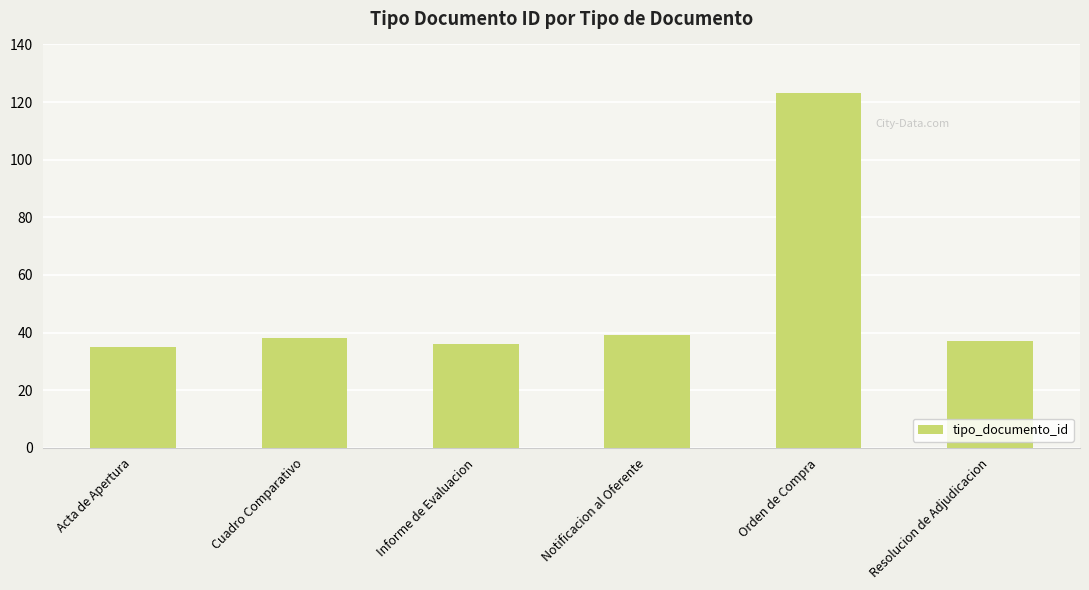

What is the difference between the maximum and minimum values?

88